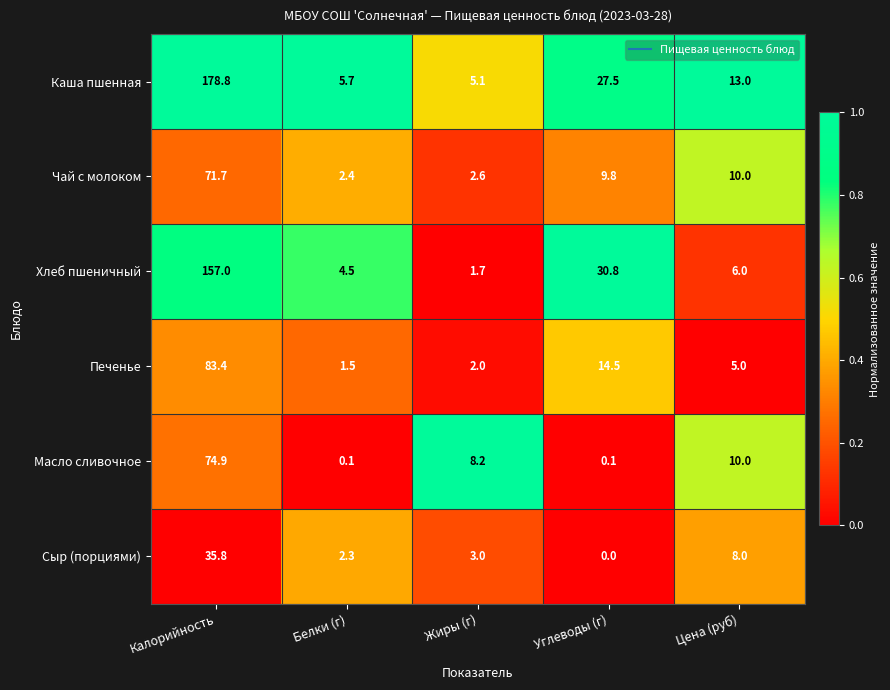

Rank the series at Жиры (г) from lowest to highest value.

Хлеб пшеничный, Печенье, Чай с молоком, Сыр (порциями), Каша пшенная, Масло сливочное